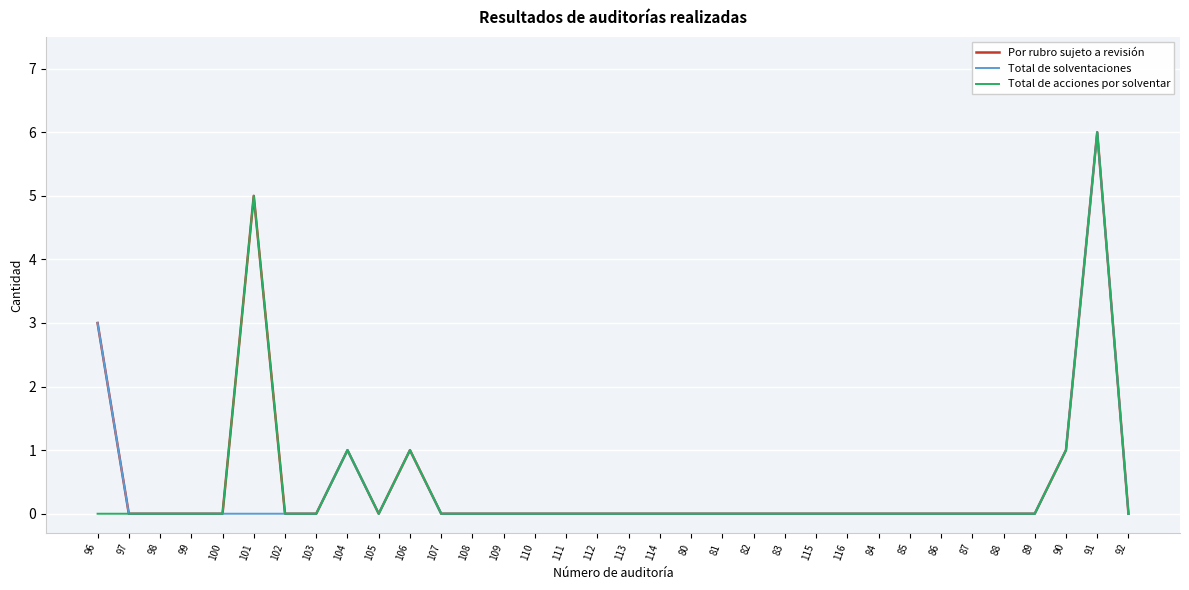

The value of Total de acciones por solventar at 103 is 0. True or false?

True